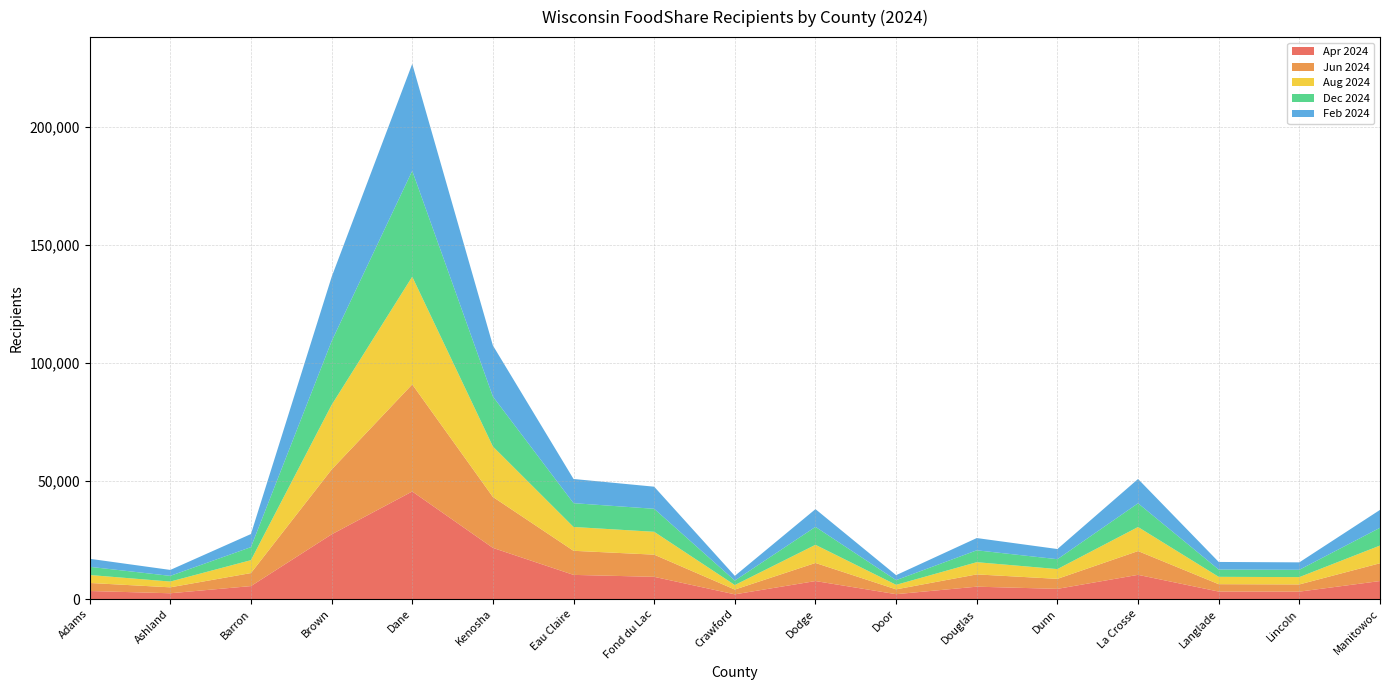

Reading right to left, extract all data points from this chart.

Apr 2024: Manitowoc=7654	Lincoln=3165	Langlade=3197	La Crosse=10283	Dunn=4340	Douglas=5267	Door=2089	Dodge=7649	Crawford=2019	Fond du Lac=9442	Eau Claire=10268	Kenosha=21711	Dane=45617	Brown=27431	Barron=5518	Ashland=2477	Adams=3433
Jun 2024: Manitowoc=7542	Lincoln=3053	Langlade=3126	La Crosse=10075	Dunn=4241	Douglas=5203	Door=2043	Dodge=7668	Crawford=2024	Fond du Lac=9396	Eau Claire=10204	Kenosha=21591	Dane=45384	Brown=27475	Barron=5516	Ashland=2512	Adams=3409
Aug 2024: Manitowoc=7506	Lincoln=3103	Langlade=3118	La Crosse=10197	Dunn=4144	Douglas=5178	Door=1922	Dodge=7696	Crawford=1914	Fond du Lac=9692	Eau Claire=10102	Kenosha=21387	Dane=45663	Brown=27371	Barron=5476	Ashland=2453	Adams=3374
Dec 2024: Manitowoc=7526	Lincoln=3107	Langlade=3084	La Crosse=10054	Dunn=4190	Douglas=5034	Door=1978	Dodge=7602	Crawford=1898	Fond du Lac=9748	Eau Claire=10090	Kenosha=21179	Dane=44868	Brown=27007	Barron=5523	Ashland=2410	Adams=3471
Feb 2024: Manitowoc=7585	Lincoln=3147	Langlade=3223	La Crosse=10297	Dunn=4308	Douglas=5193	Door=2115	Dodge=7516	Crawford=1997	Fond du Lac=9368	Eau Claire=10253	Kenosha=21639	Dane=45324	Brown=27223	Barron=5543	Ashland=2516	Adams=3407